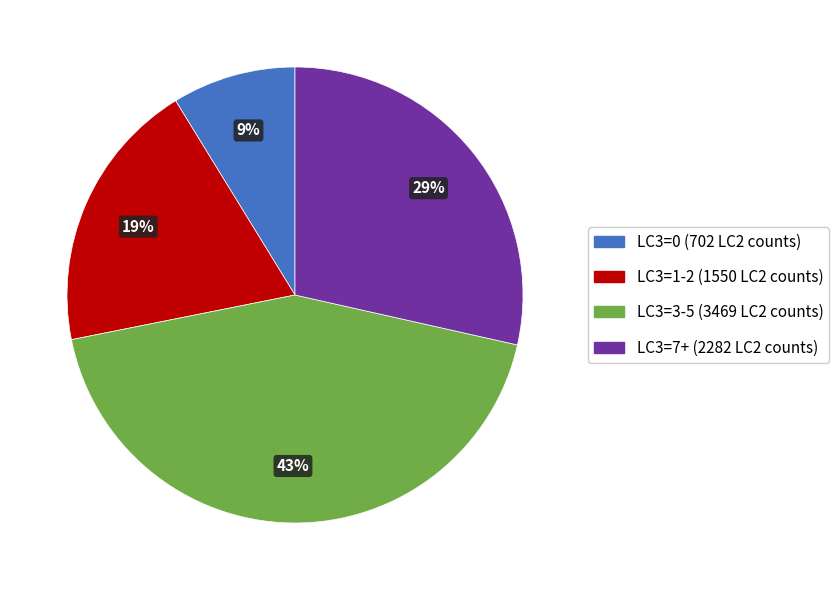

To the nearest percent, what is the average slice percentage?

25%